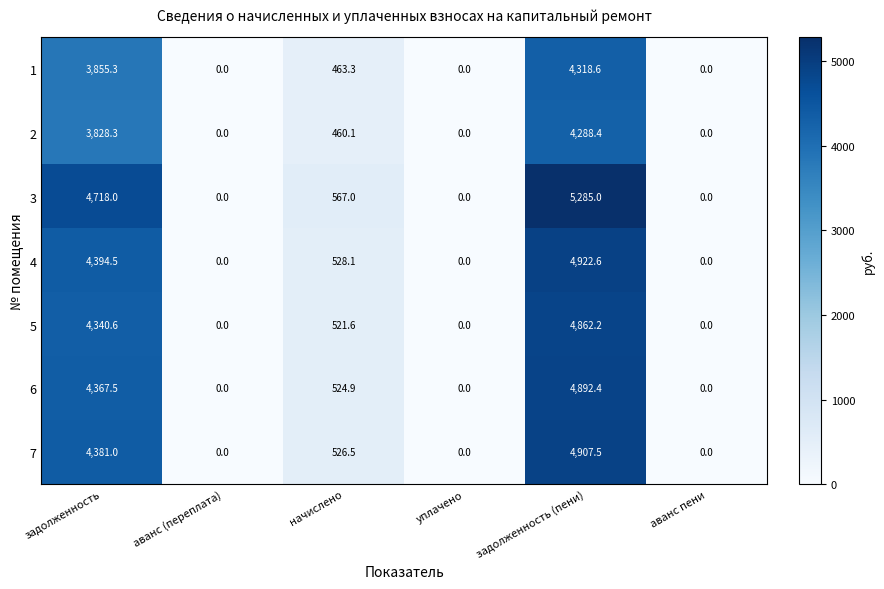

What is the difference between the second highest and second lowest values in the 5 series?

4340.6